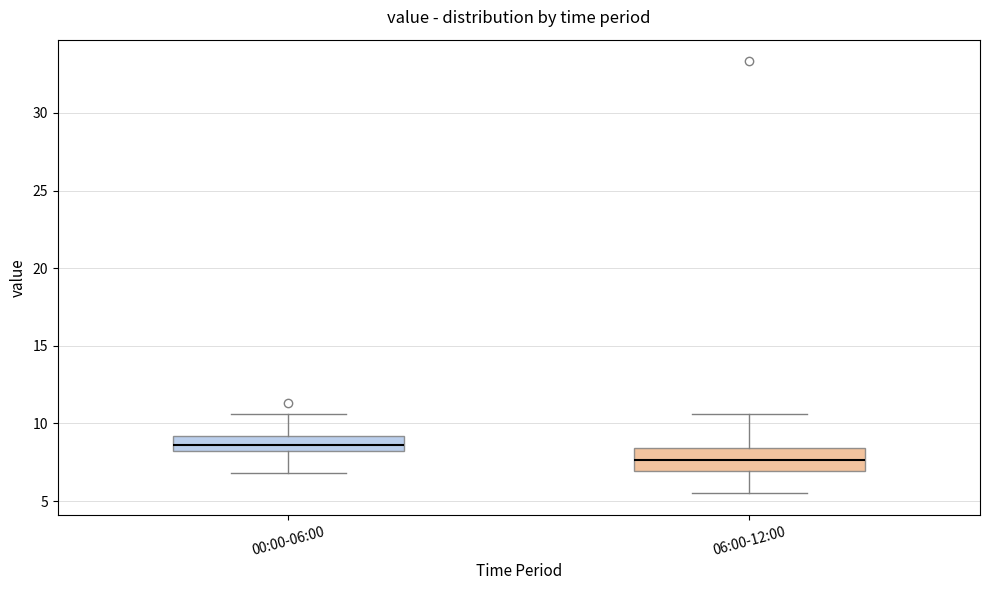

Reading left to right, transcribe this box plot: for each box, give where its median line is, the range the box spans, and where its two whiskers end, as read against the y-axis. The values are not printed on the chart, so give them approximately, as read against the axis.

00:00-06:00: median 8.5, box 8.0 to 9.0, whiskers 7.0 to 10.5
06:00-12:00: median 7.5, box 7.0 to 8.5, whiskers 5.5 to 10.5